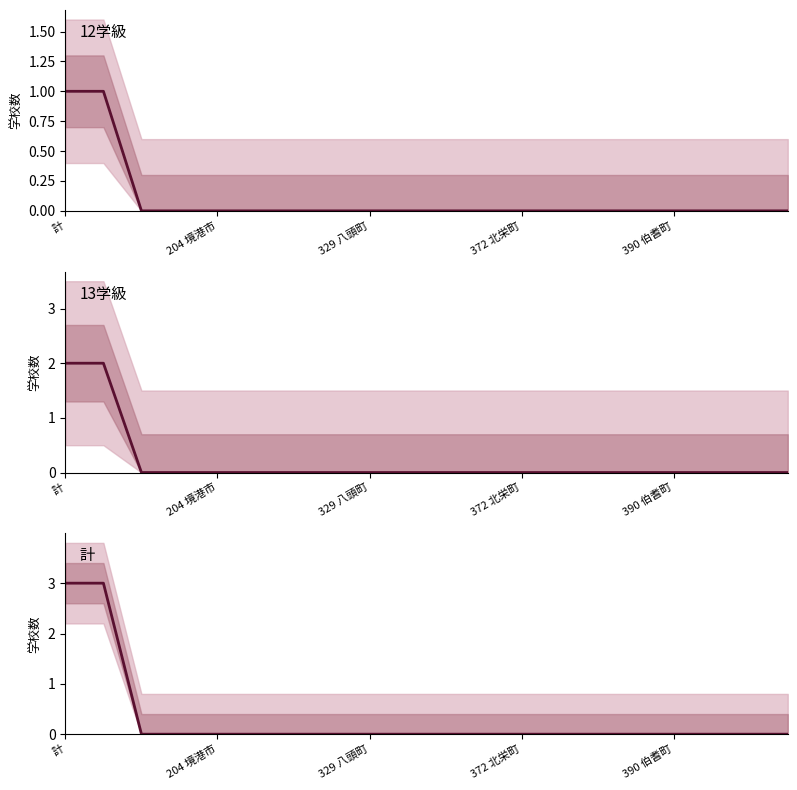

What is the maximum value shown in the chart?

3